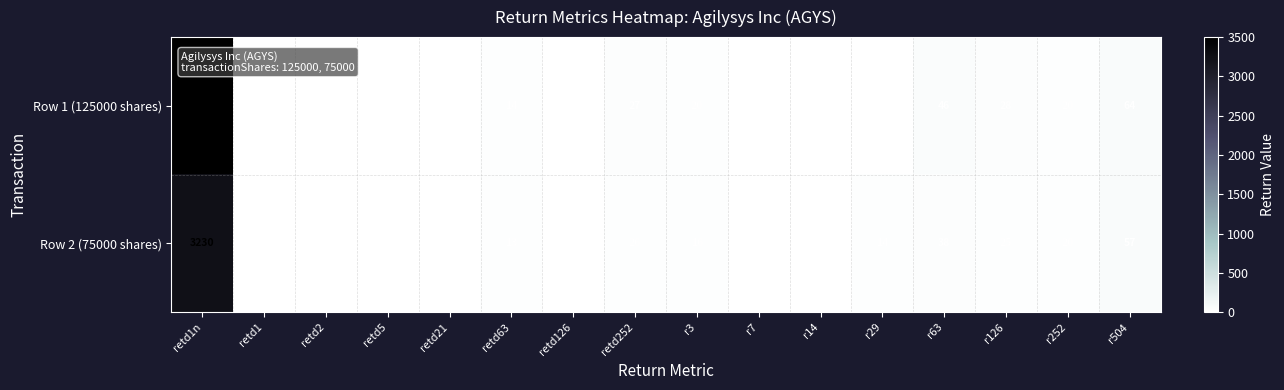

At retd126, list the series in order from smallest to largest.

Row 1 (125000 shares), Row 2 (75000 shares)